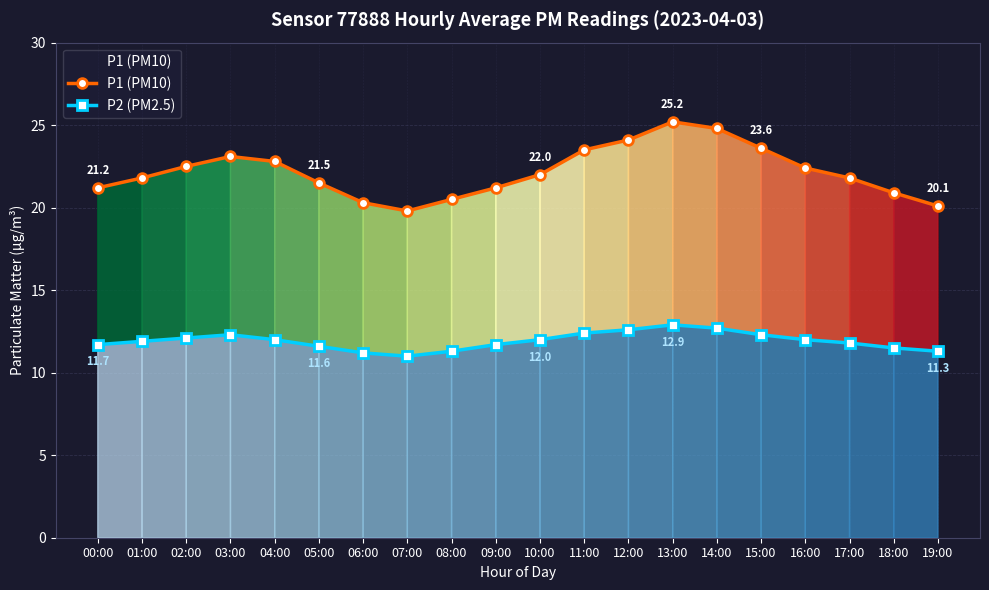

Reading left to right, list all the values displayed in this chart.

P1 (PM10): 21.2	21.8	22.5	23.1	22.8	21.5	20.3	19.8	20.5	21.2	22.0	23.5	24.1	25.2	24.8	23.6	22.4	21.8	20.9	20.1
P2 (PM2.5): 11.7	11.9	12.1	12.3	12.0	11.6	11.2	11.0	11.3	11.7	12.0	12.4	12.6	12.9	12.7	12.3	12.0	11.8	11.5	11.3